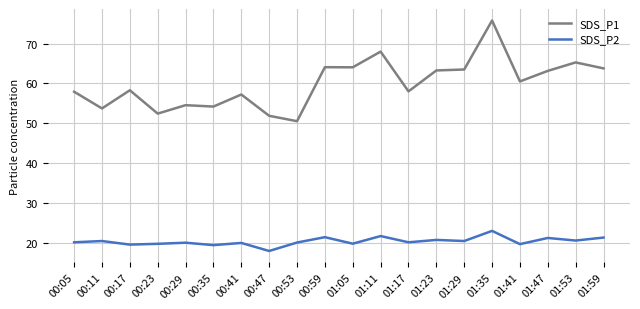

What is the total value across all series at 00:29?

74.5